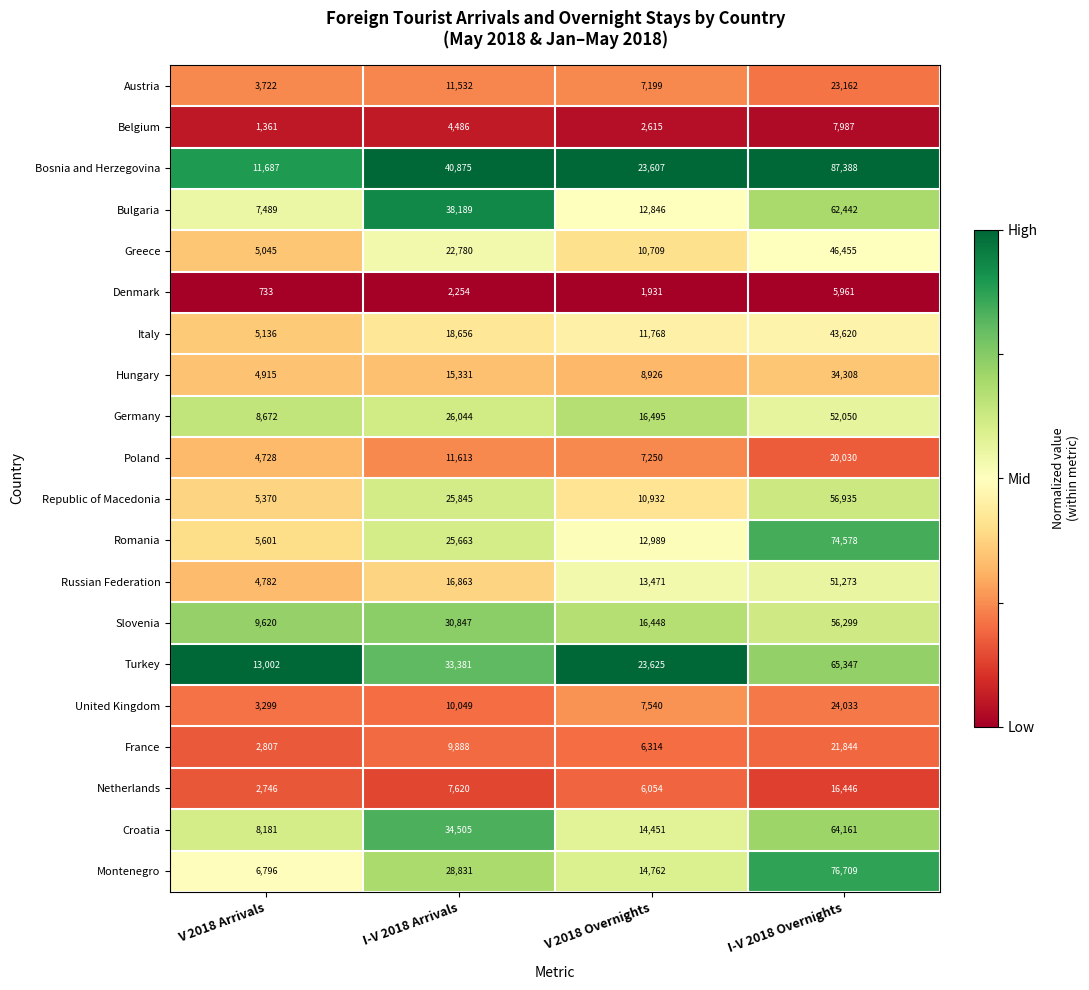

What is the difference between the Belgium values at V 2018 Arrivals and V 2018 Overnights?

1254